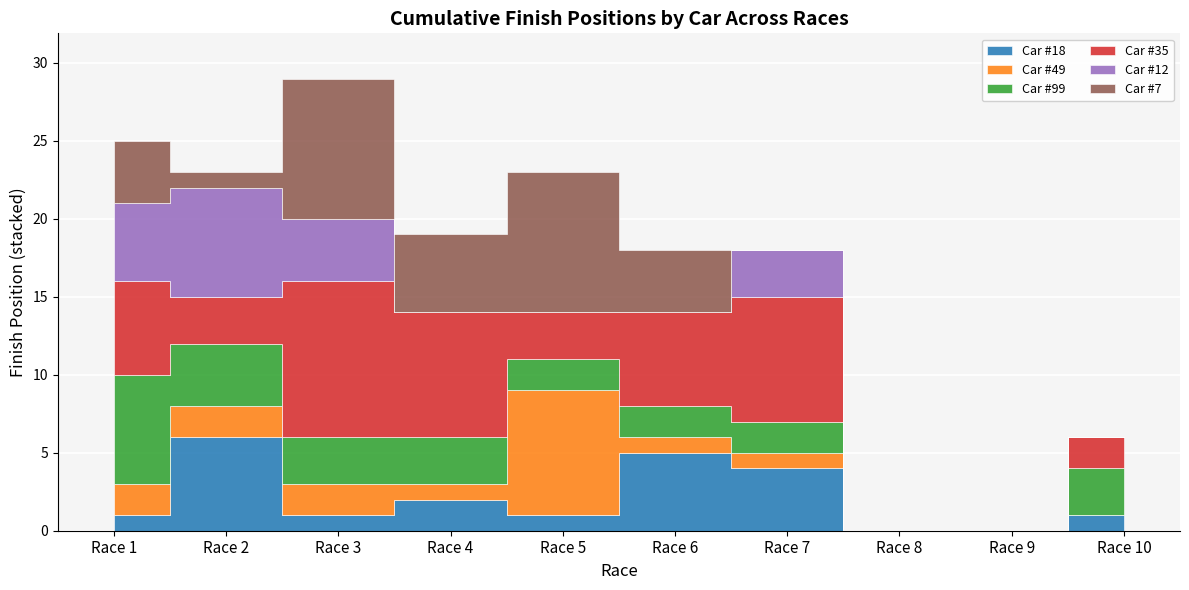

True or false: Car #18 and Car #49 cross at least once.

True